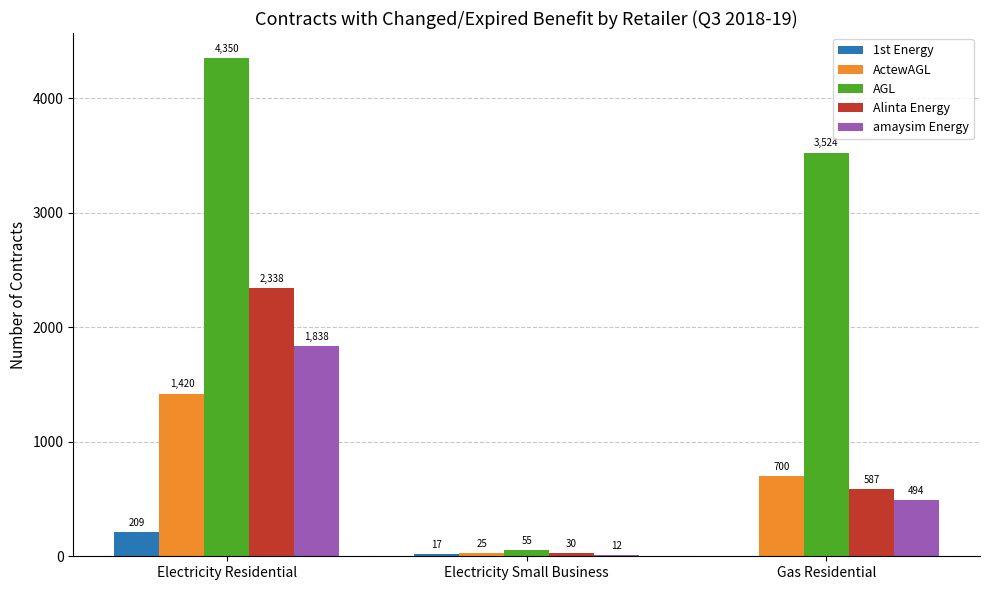

The Alinta Energy series shows 30 at Electricity Small Business. True or false?

True